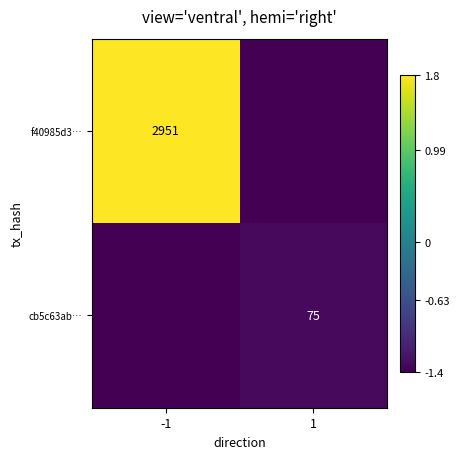

The value of cb5c63ab… at 1 is 37.6. True or false?

False